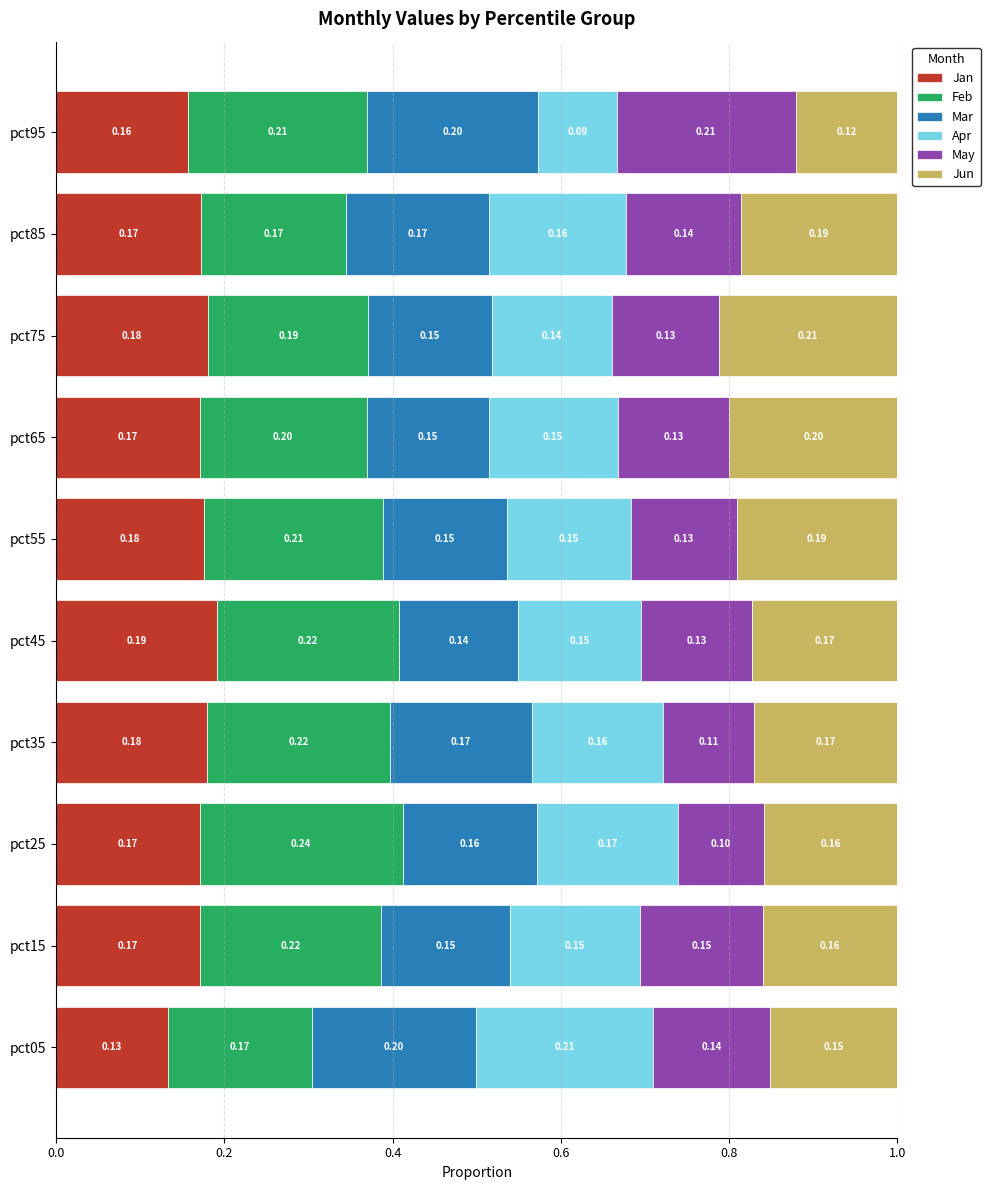

What is the total value across all series at pct15?

1.0